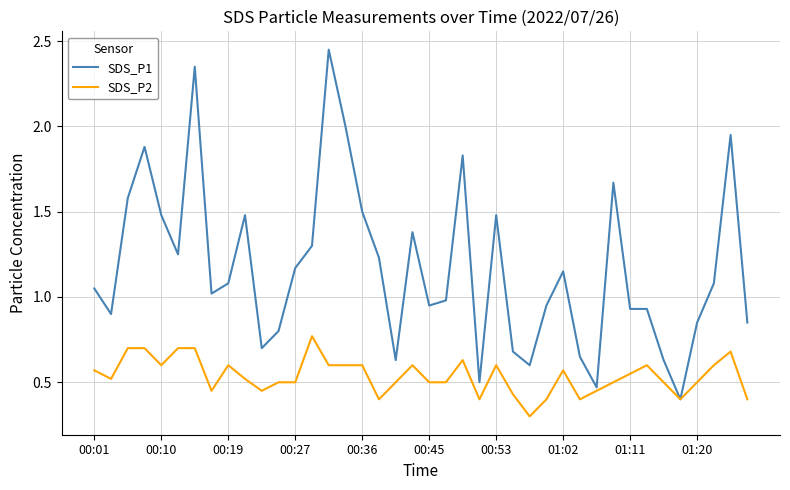

Is this an area chart (filled region under the line)?

No